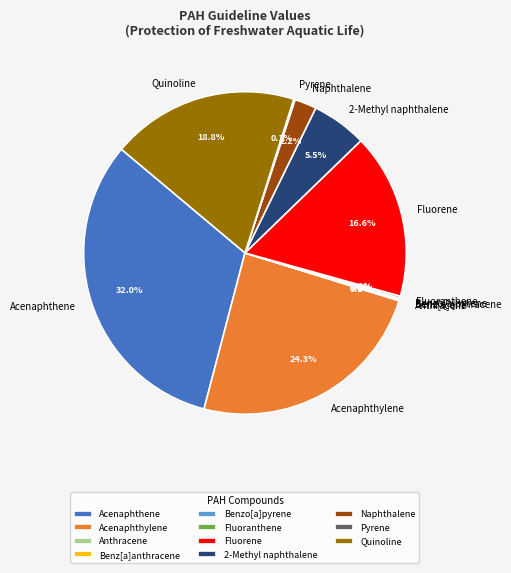

How much of the chart is everything except Quinoline?

81.2%